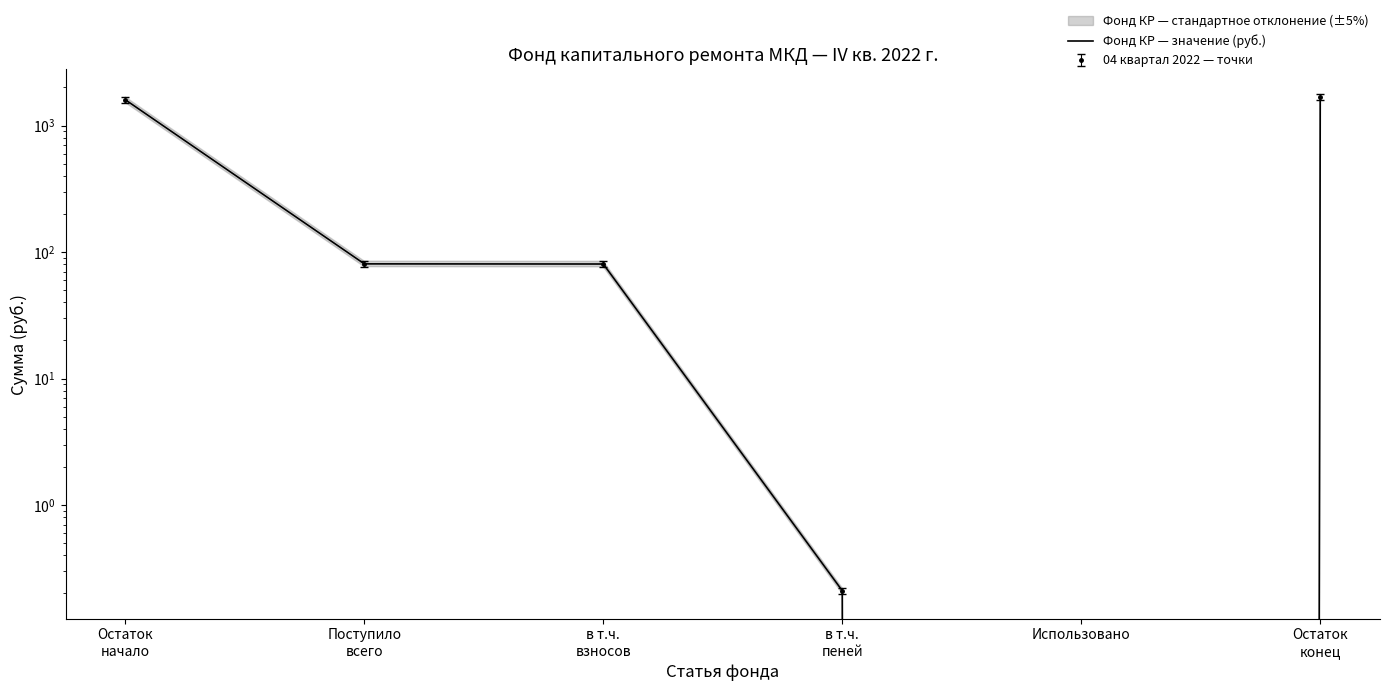

At which label is the value closest to 839?

Поступило
всего